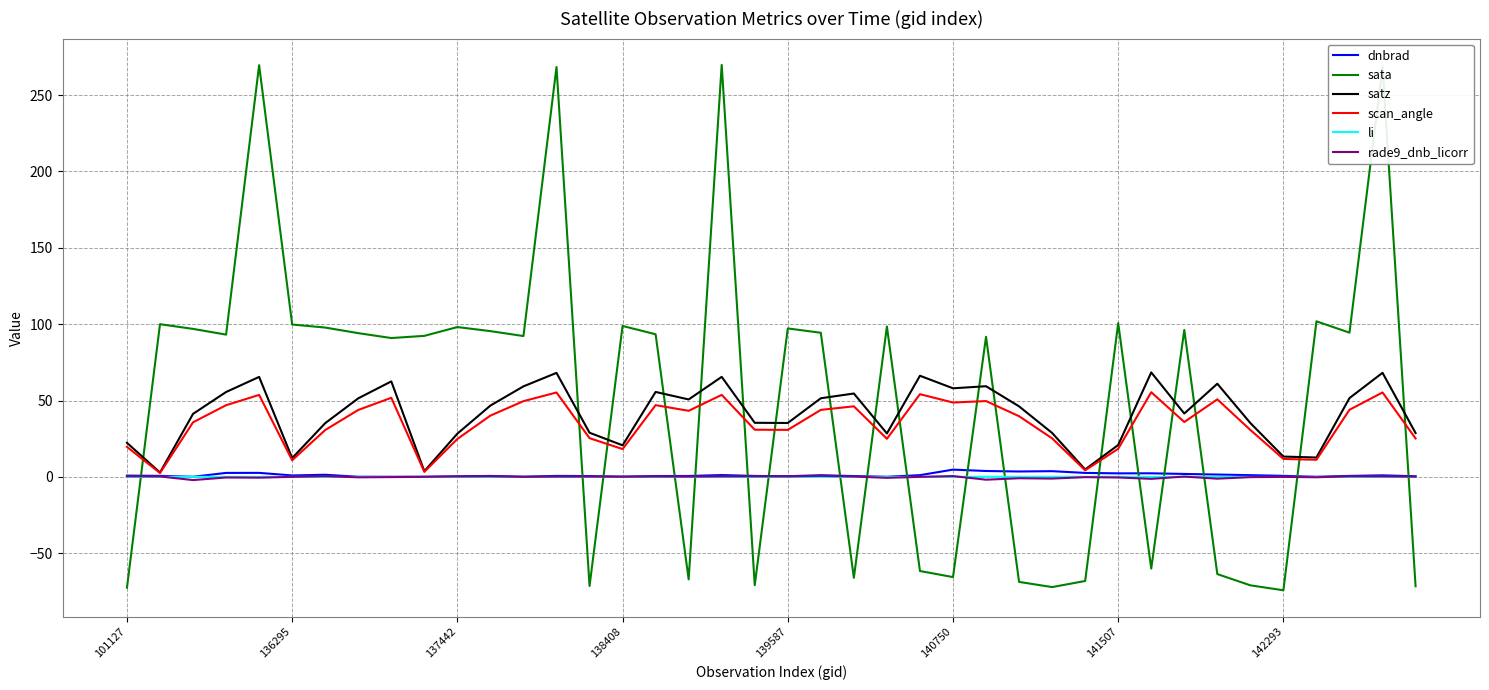

True or false: dnbrad and sata cross at least once.

True